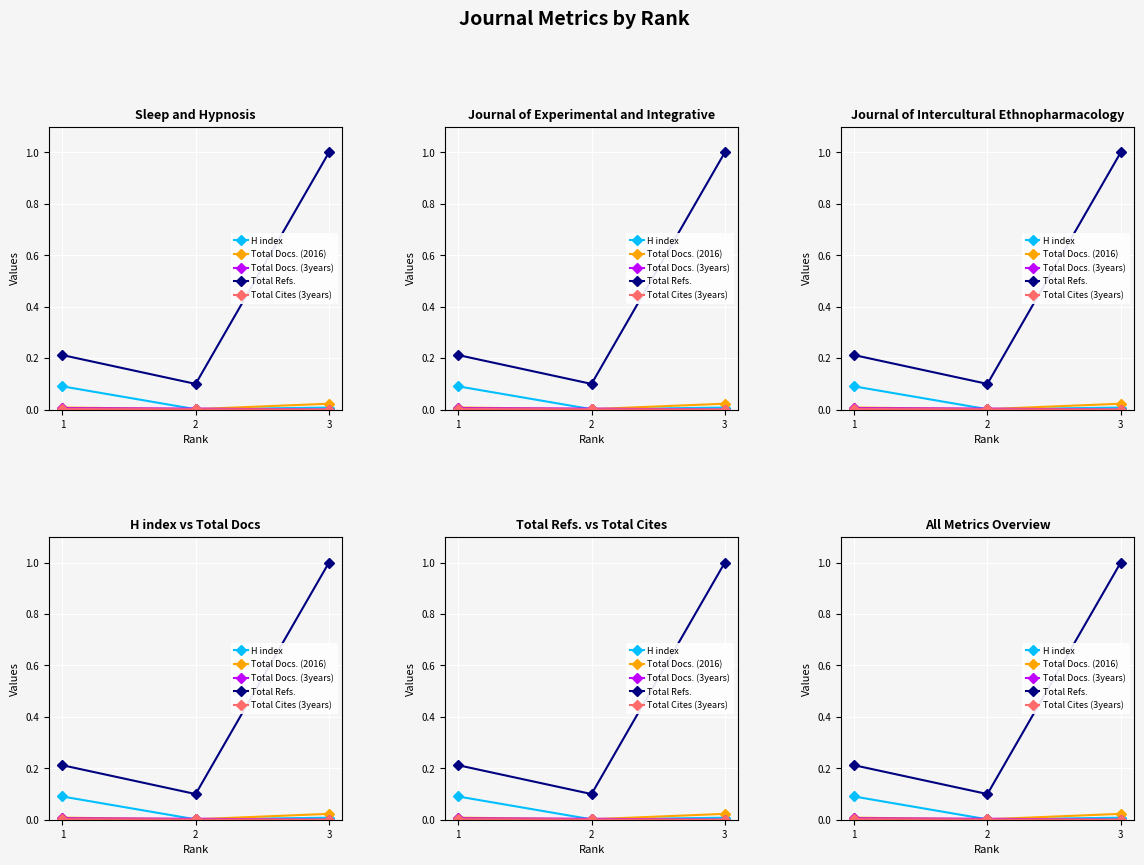

How many series are shown in this chart?

5